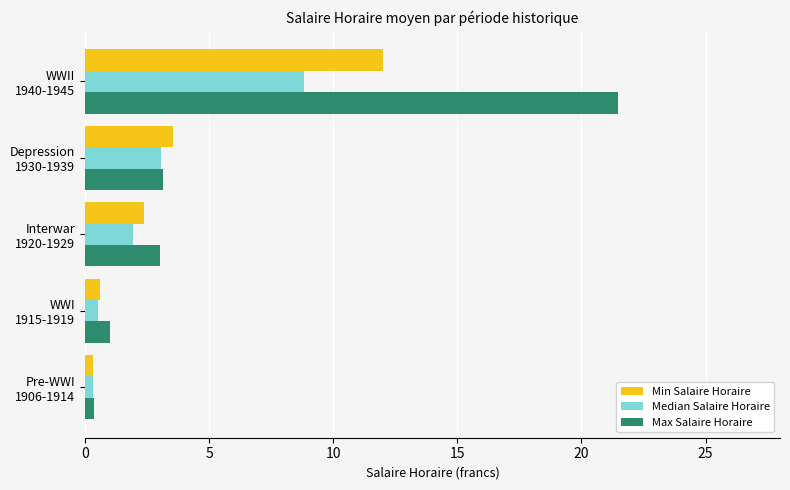

Which series has the largest total across all categories?

Max Salaire Horaire